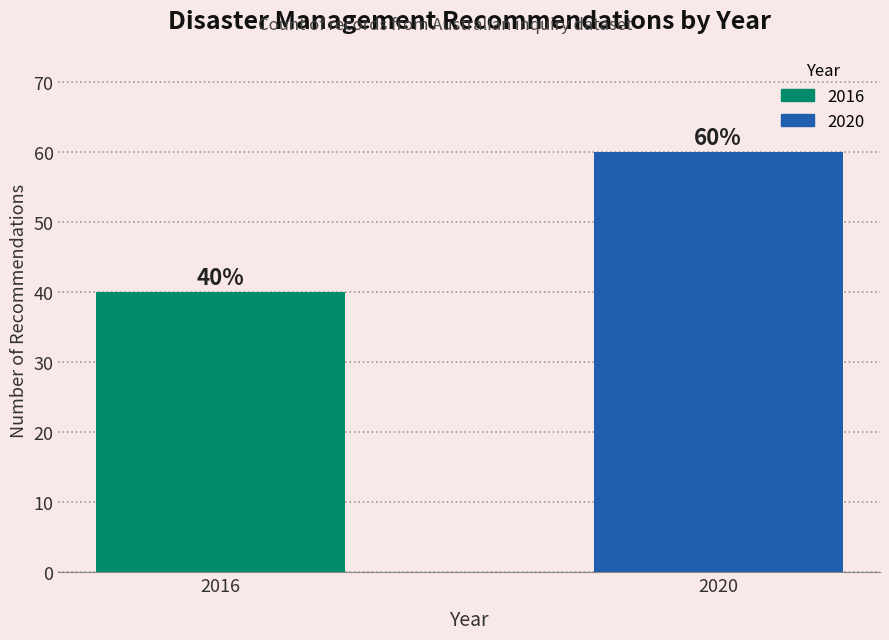

Reading left to right, what are all the values shown in this chart?

2016=40	2020=60